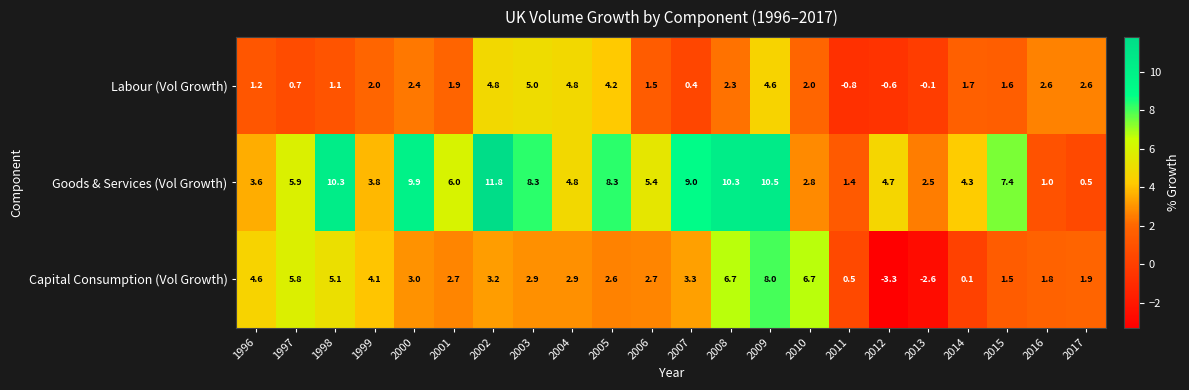

At which category is the sum across all series the highest?

2009